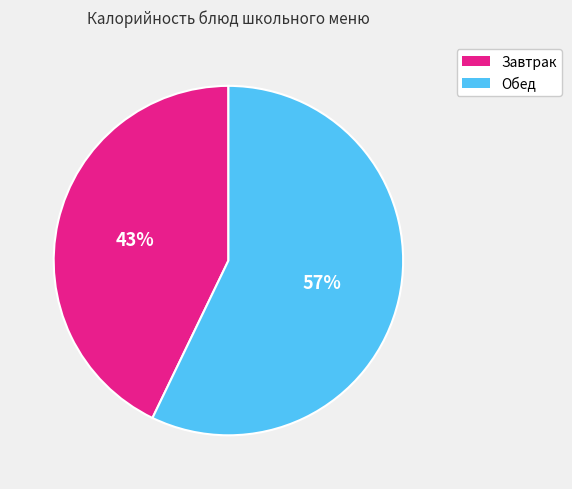

Does any single category account for the majority?

Yes